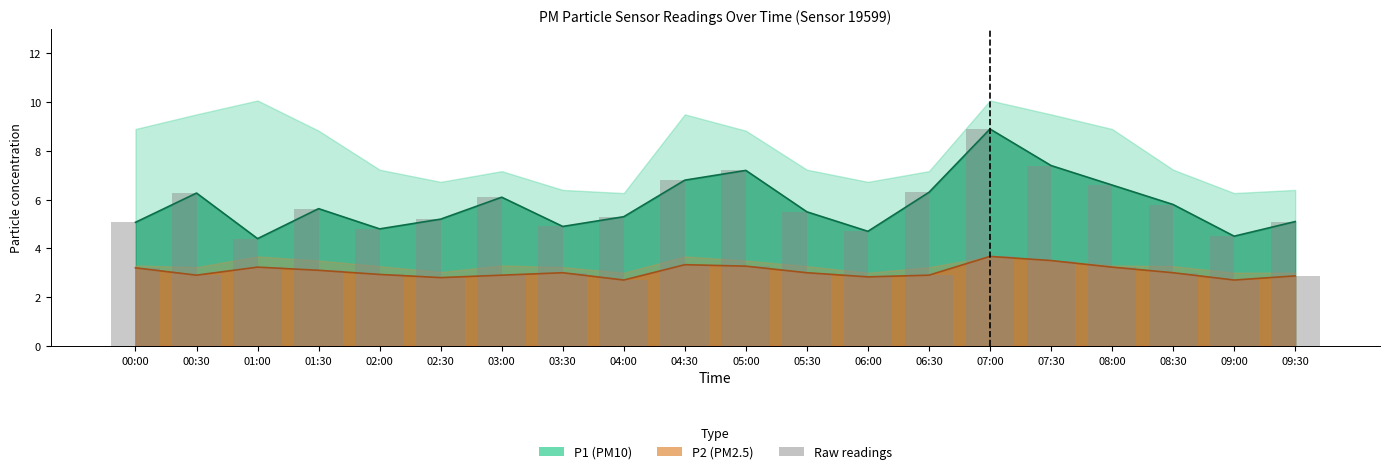

What is the label of the 10th bar from the left?

04:30